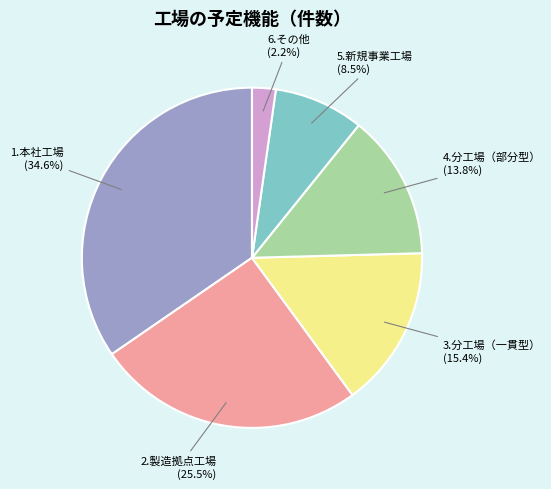

Does any single category account for the majority?

No